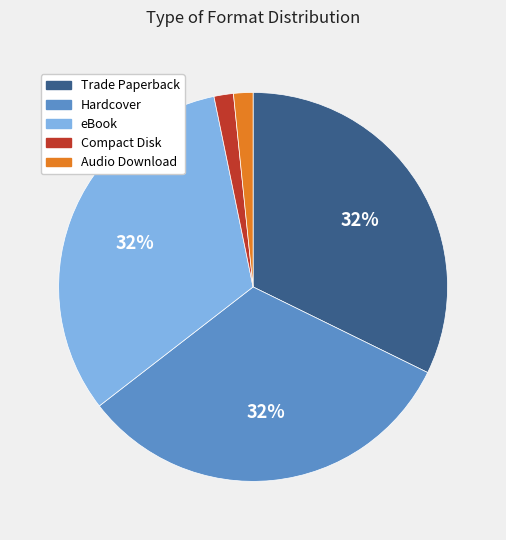

Between Hardcover and Compact Disk, which is larger?

Hardcover